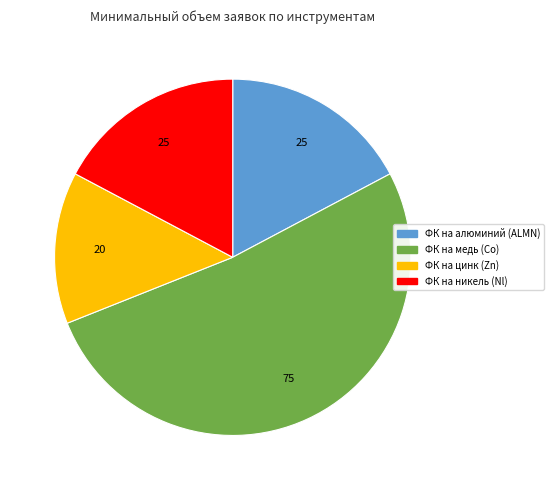

Does ФК на никель (Nl) account for over 50% of the chart?

No